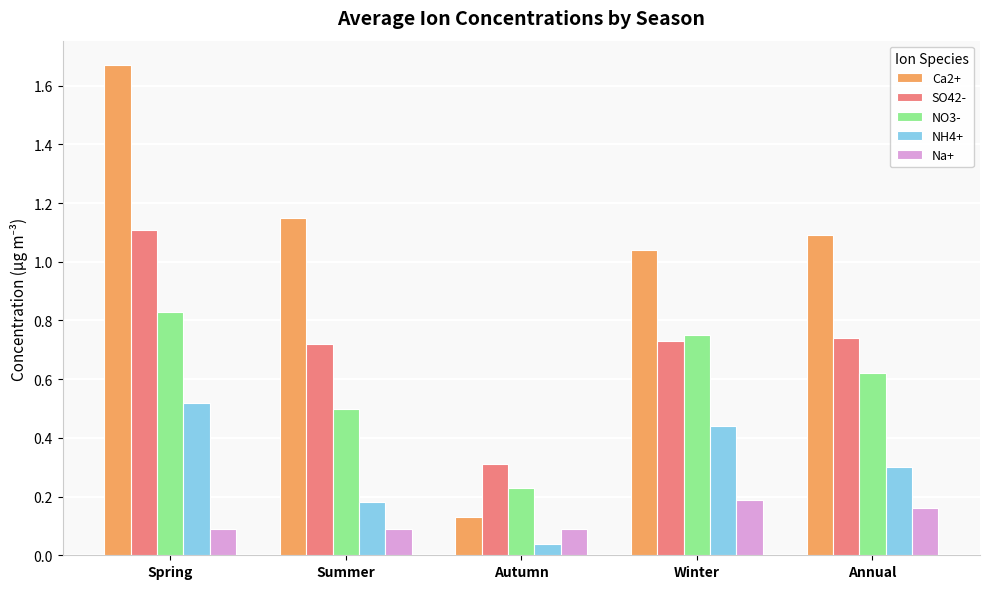

What is the label of the 2nd bar from the right?

Winter